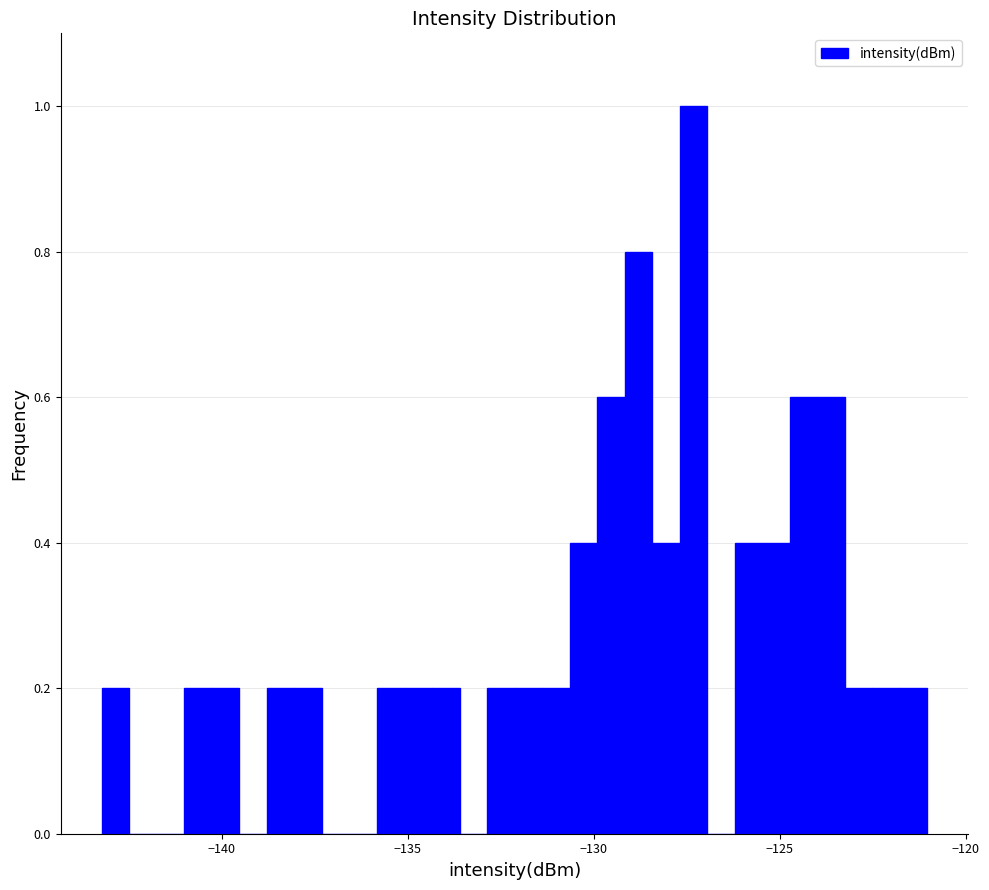

Around what value on the x-axis is the tallest bar? Give the approximate position of its centre, as read against the axis.

-127.5